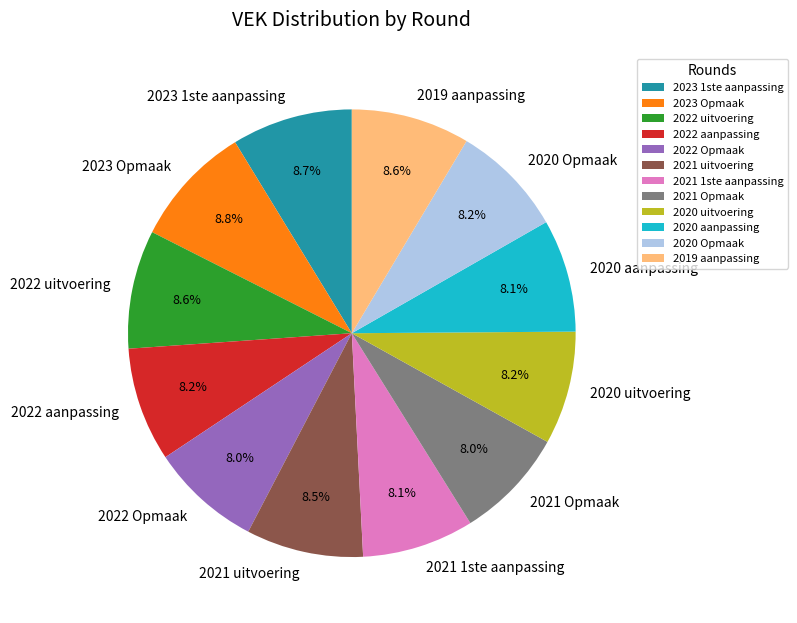

Approximately how many times larger is the value at 2022 Opmaak compared to 2020 aanpassing?

1.0